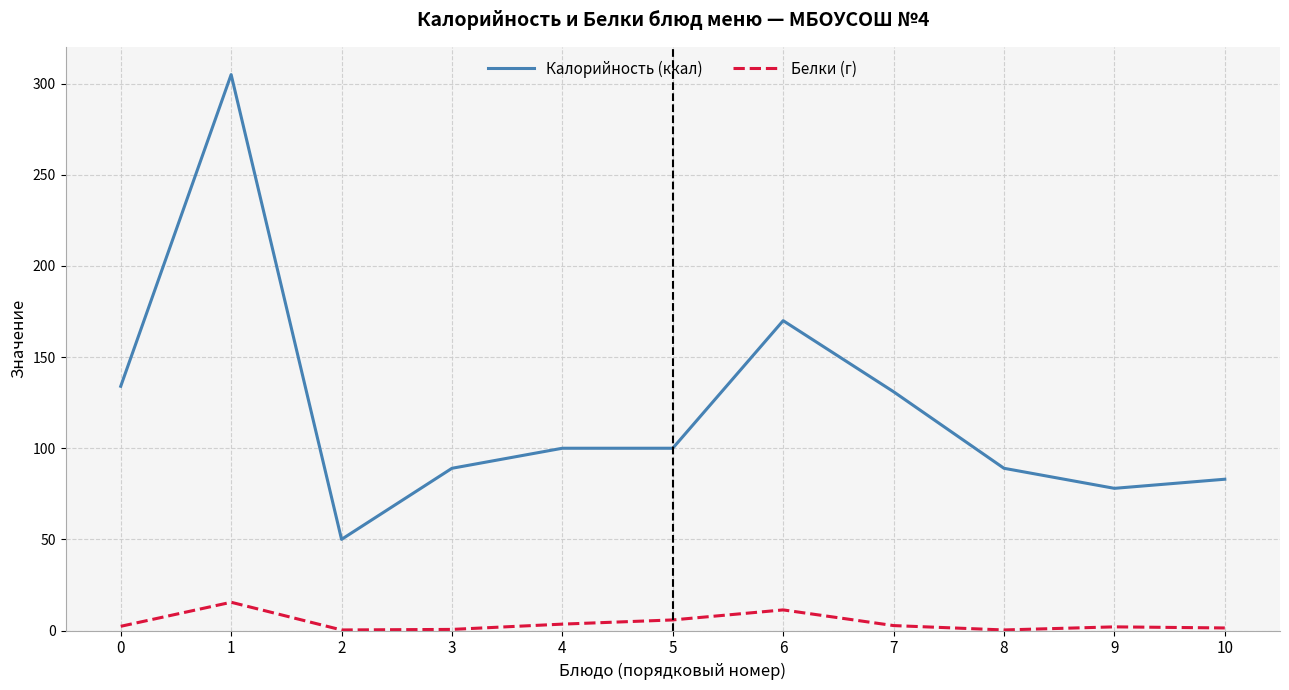

What is the difference between the maximum and minimum values in the Калорийность (ккал) series?

255.0